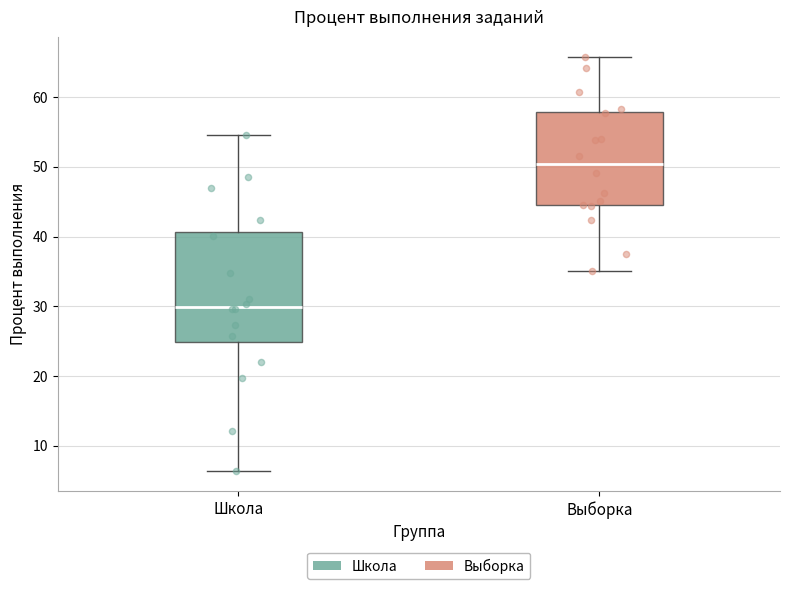

Reading left to right, read every box against the y-axis: the position of its median line, the range the box covers, and the ends of its whiskers. The values are not printed on the chart, so give them approximately, as read against the axis.

Школа: median 30, box 25 to 41, whiskers 6 to 55
Выборка: median 50, box 44 to 58, whiskers 35 to 66